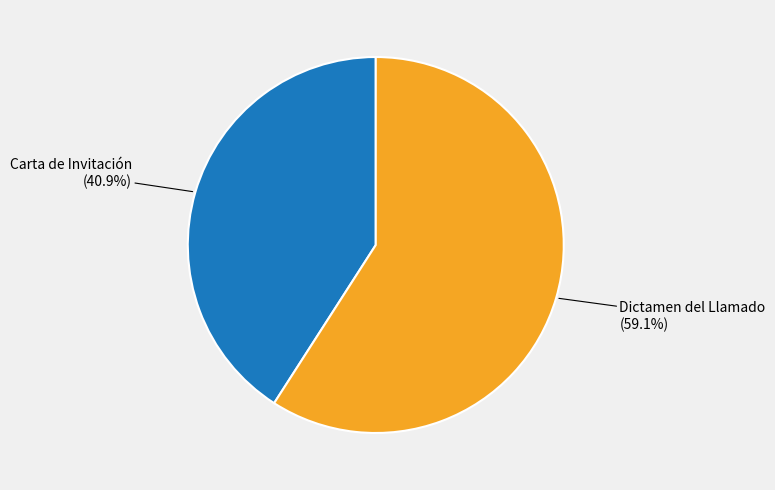

Does any single category account for the majority?

Yes